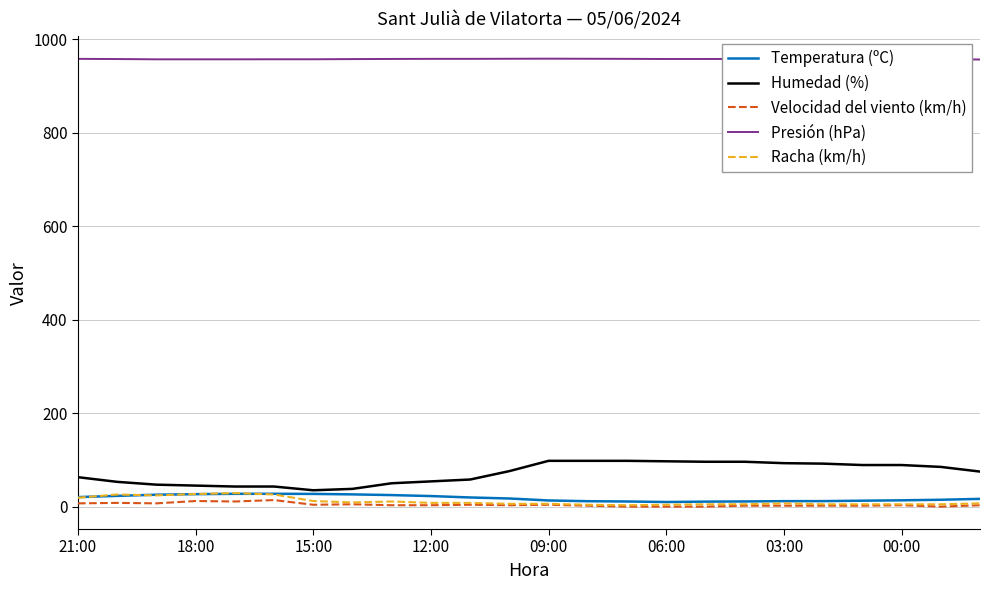

True or false: Velocidad del viento (km/h) and Presión (hPa) intersect in this chart.

False